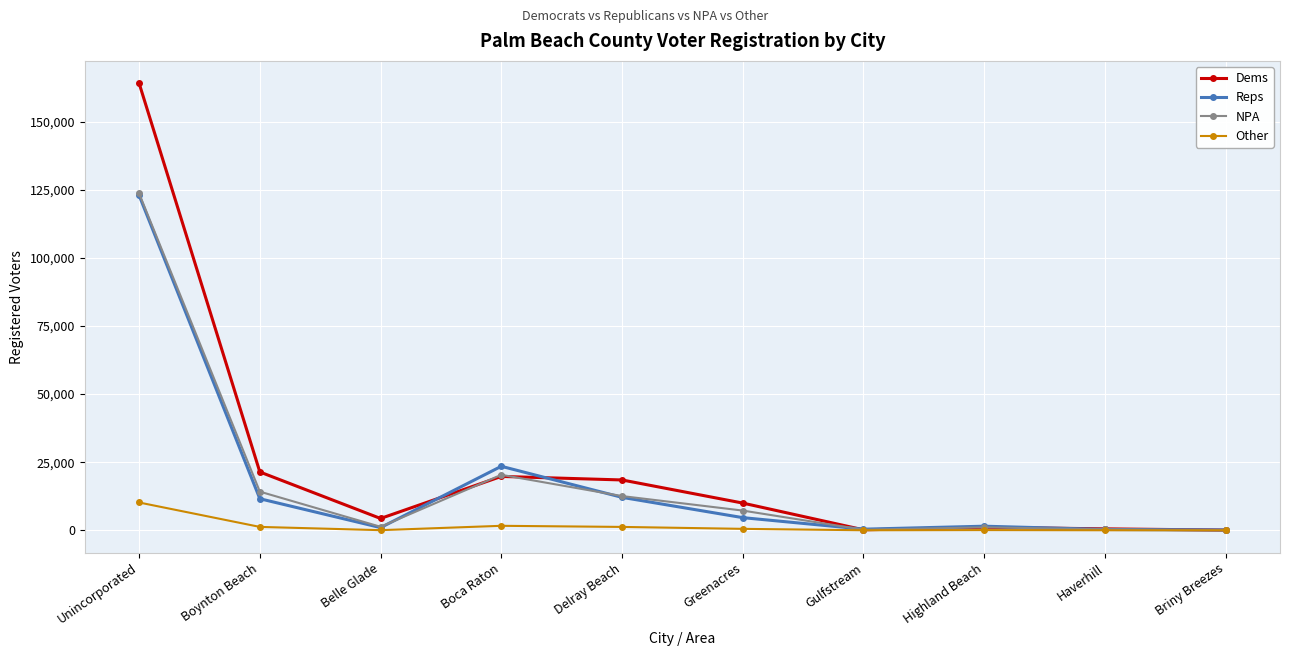

What is the sum of the Reps values at Boynton Beach and Briny Breezes?

11723